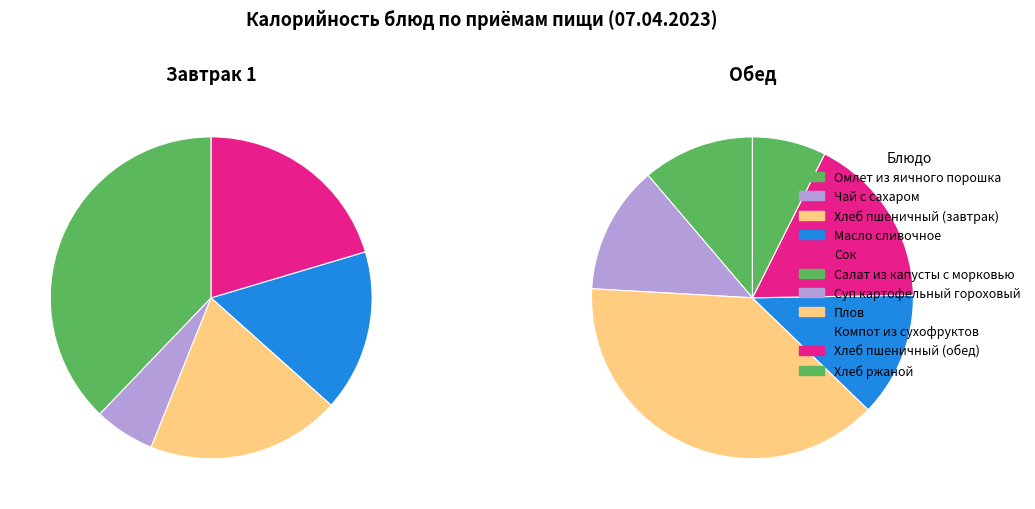

Is there a majority slice in this chart?

No